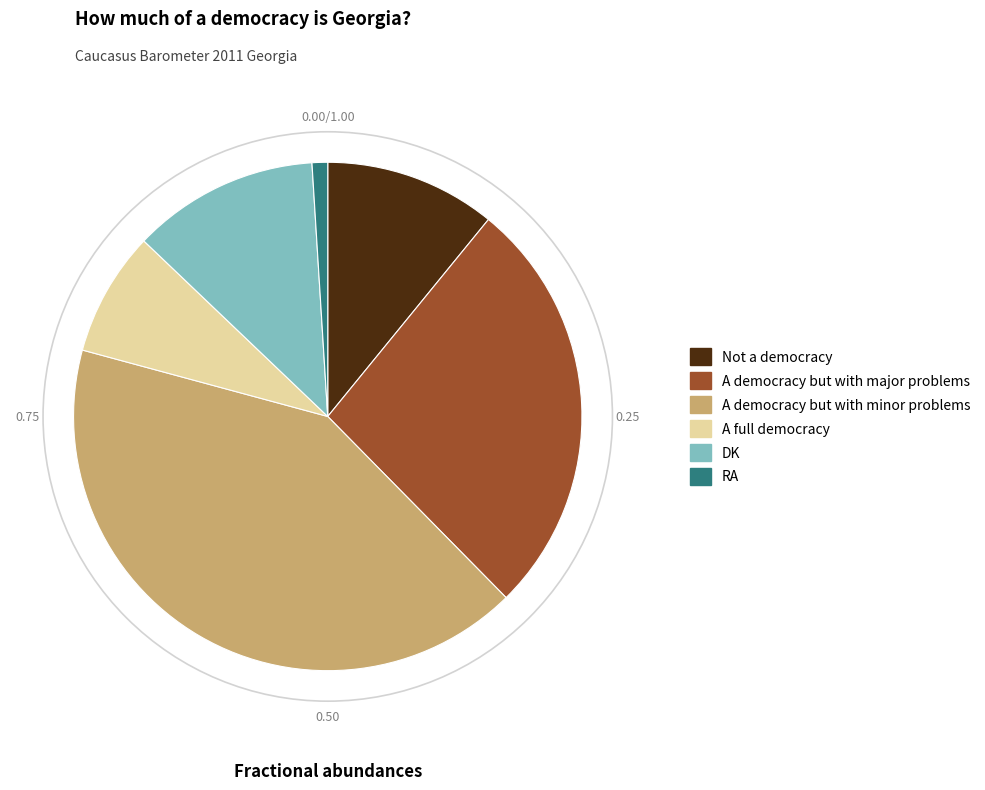

Between A full democracy and DK, which is larger?

DK